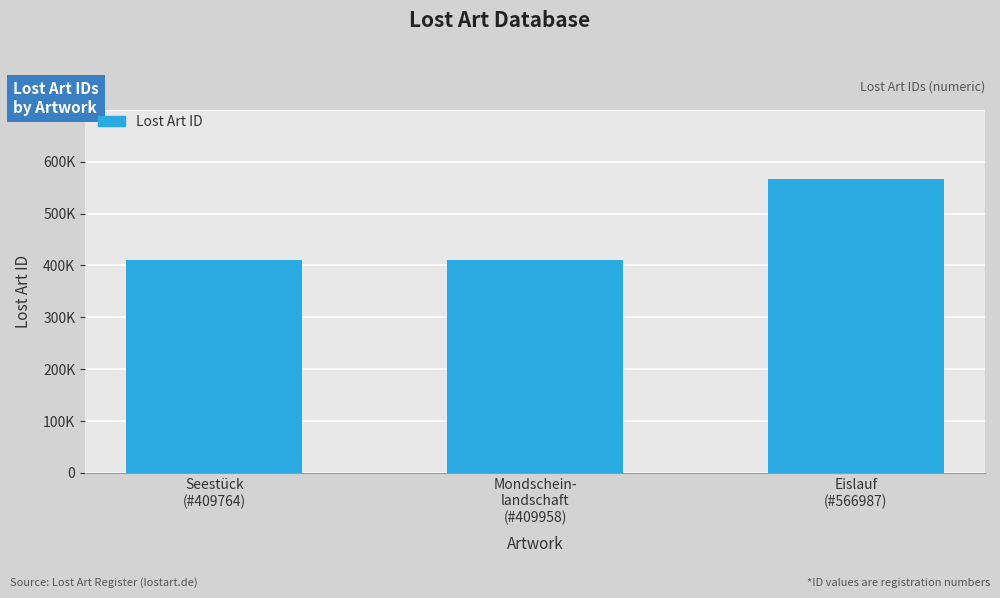

How many values are below 409958?

1